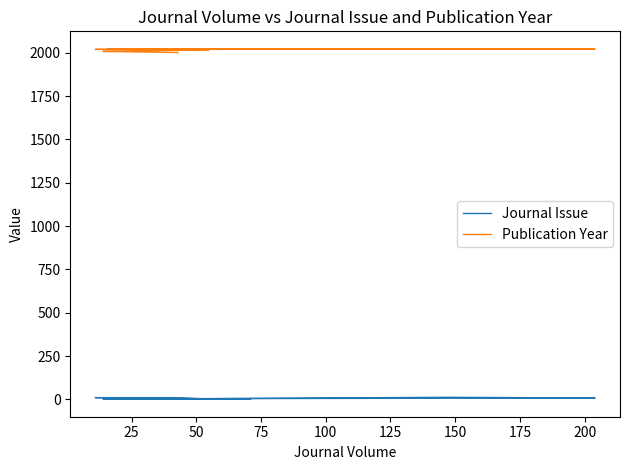

True or false: Journal Issue and Publication Year intersect in this chart.

False